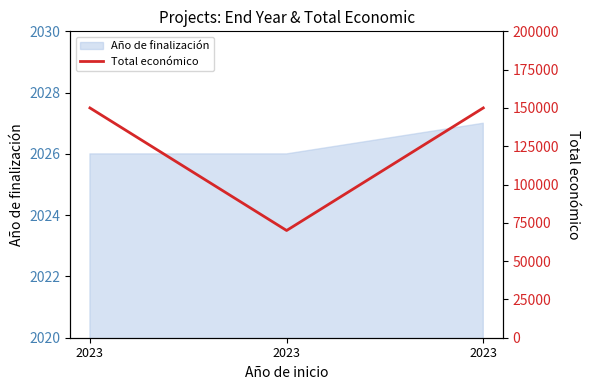

What is the difference between the maximum and minimum values?

80000